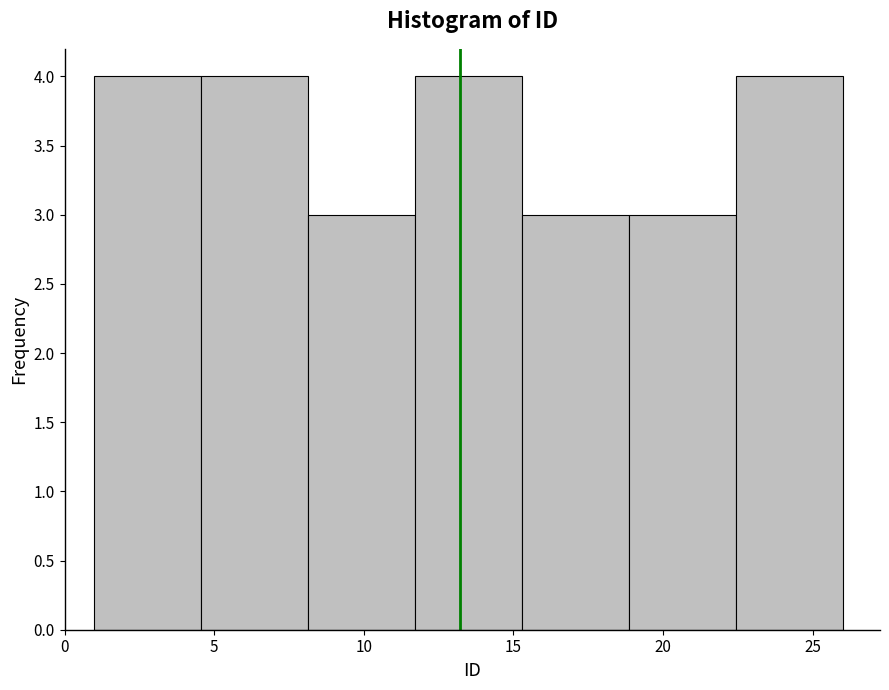

Reading left to right, transcribe this chart: for each bar, give the range it covers on the x-axis and its height. Neither the bar edges nor the heights are printed on the chart, so give them approximately, as read against the axes.

1.0 to 4.5: 4
4.5 to 8.0: 4
8.0 to 11.5: 3
11.5 to 15.5: 4
15.5 to 19.0: 3
19.0 to 22.5: 3
22.5 to 26.0: 4